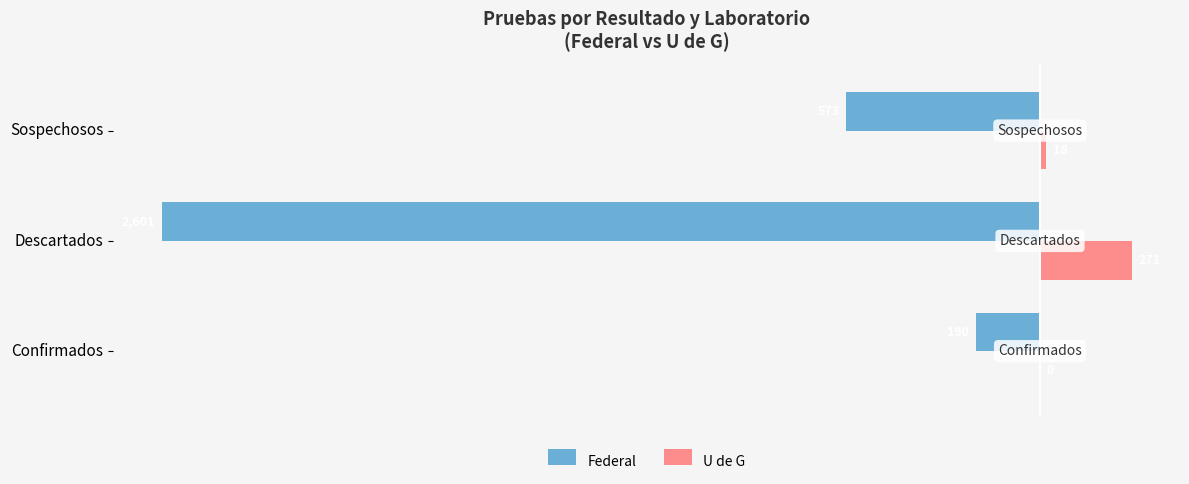

Which series changed the most between Confirmados and Sospechosos?

Federal